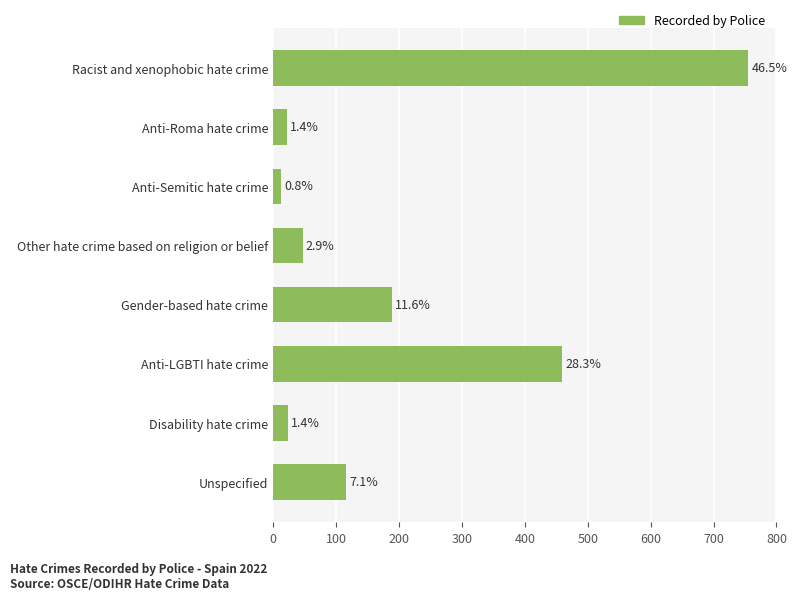

How many bars are there in total?

8